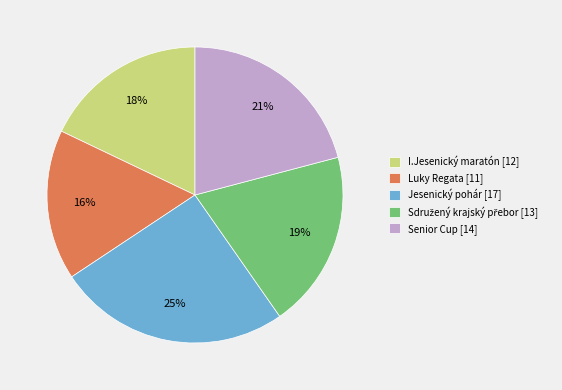

What is the largest slice in the pie chart?

Jesenický pohár [17]